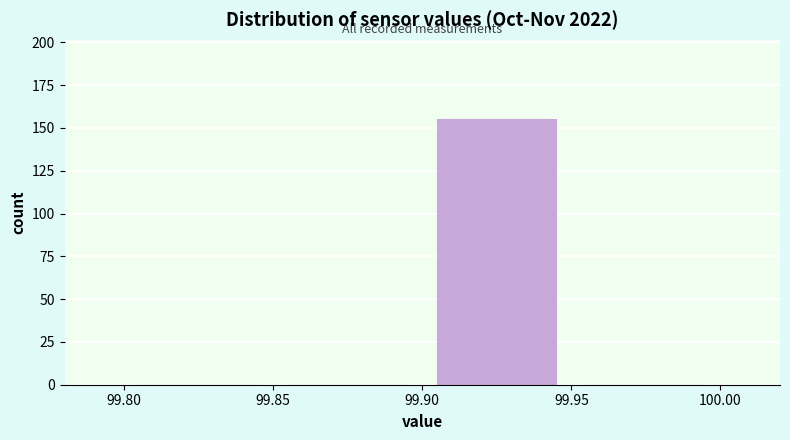

Reading left to right, transcribe this chart: for each bar, give the range it covers on the x-axis and its height. The values are not printed on the chart, so give them approximately, as read against the axis.

99.80 to 99.85: 0
99.85 to 99.90: 0
99.90 to 99.95: 155
99.95 to 100.00: 0